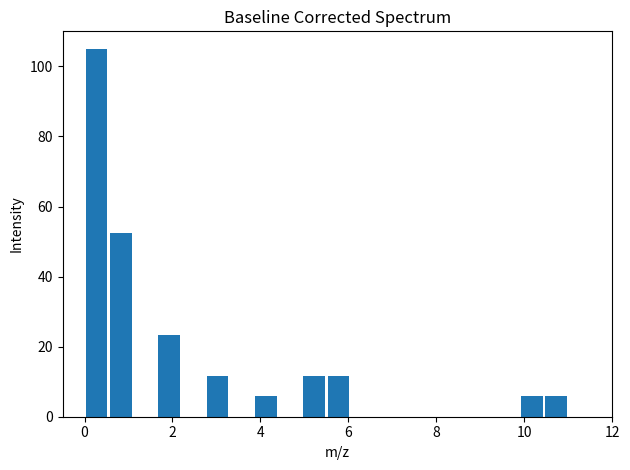

Read against the x-axis, roughly where is the centre of the tallest bar?

0.2